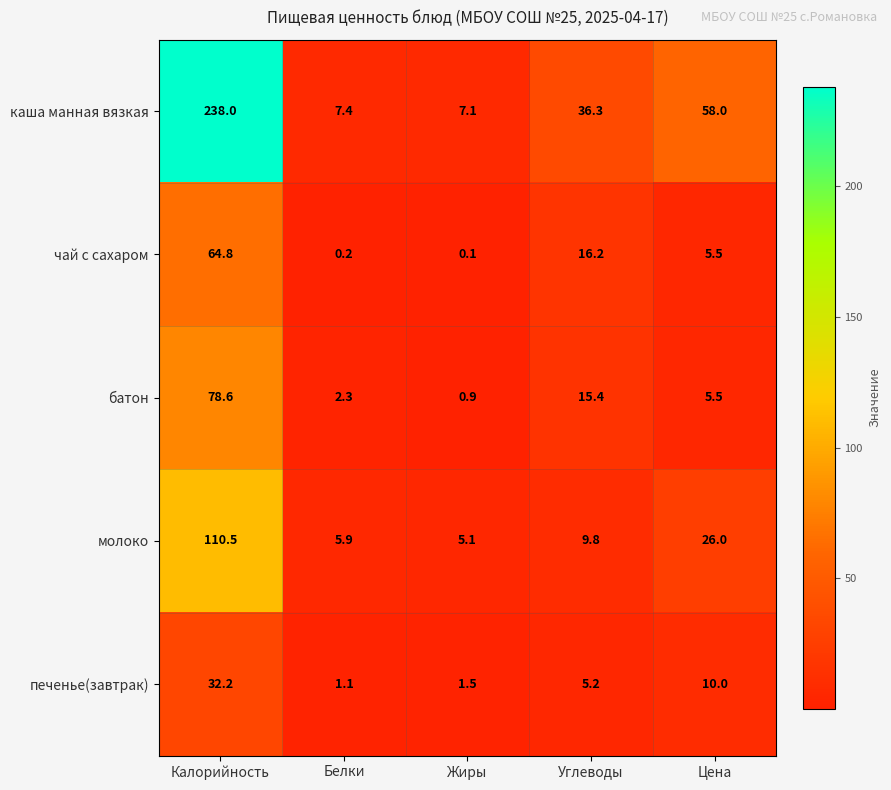

Is it true that молоко equals 5.1 at Жиры?

True